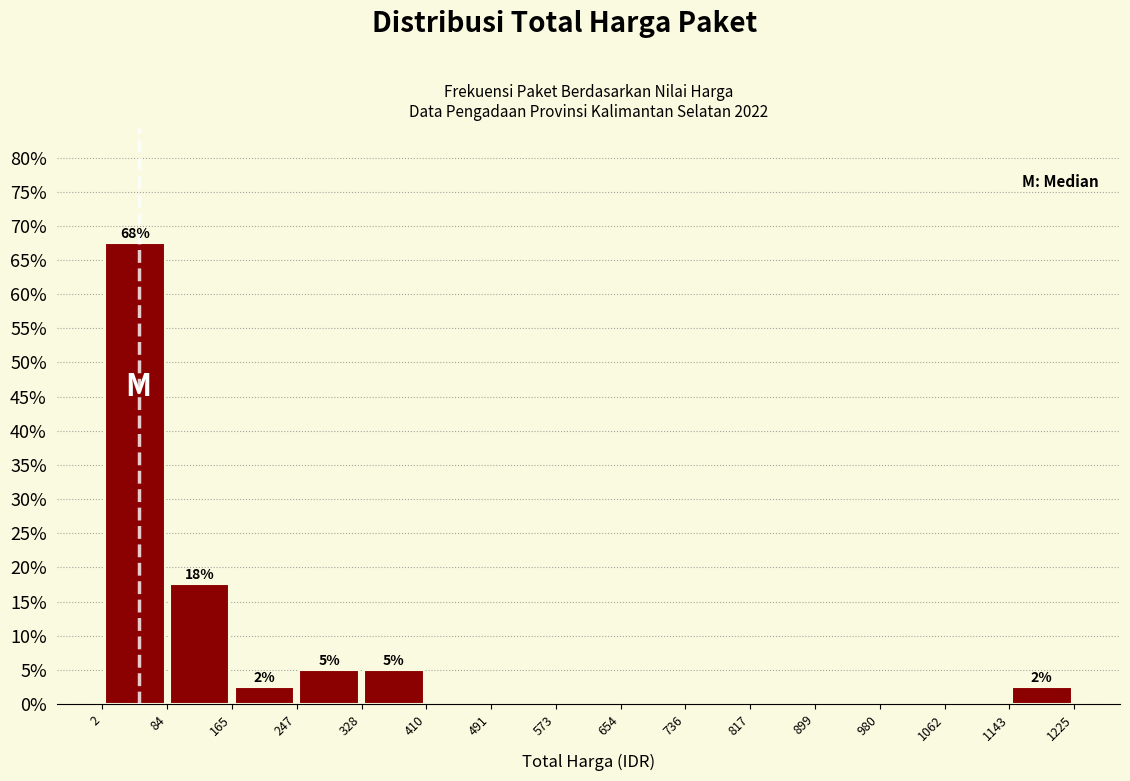

Which range on the x-axis has the tallest bar?

2 to 84